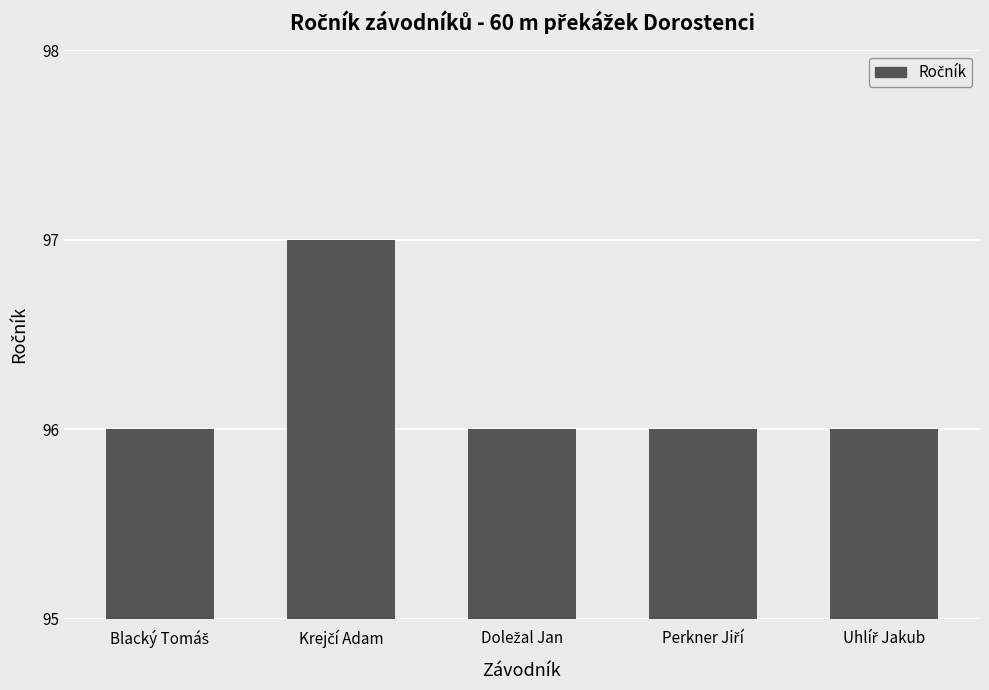

Count the number of categories in the chart.

5